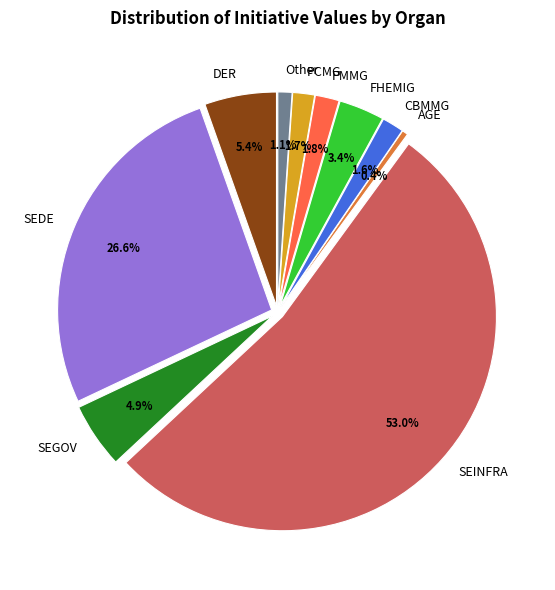

What percentage is the SEGOV slice, to the nearest percent?

5%